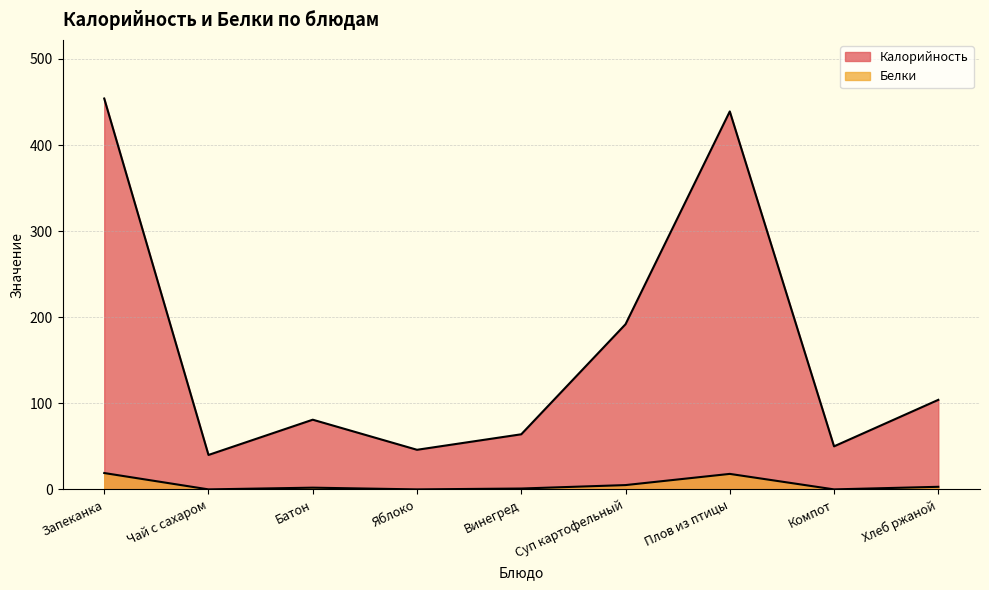

At how many categories does at least one series exceed 207?

2